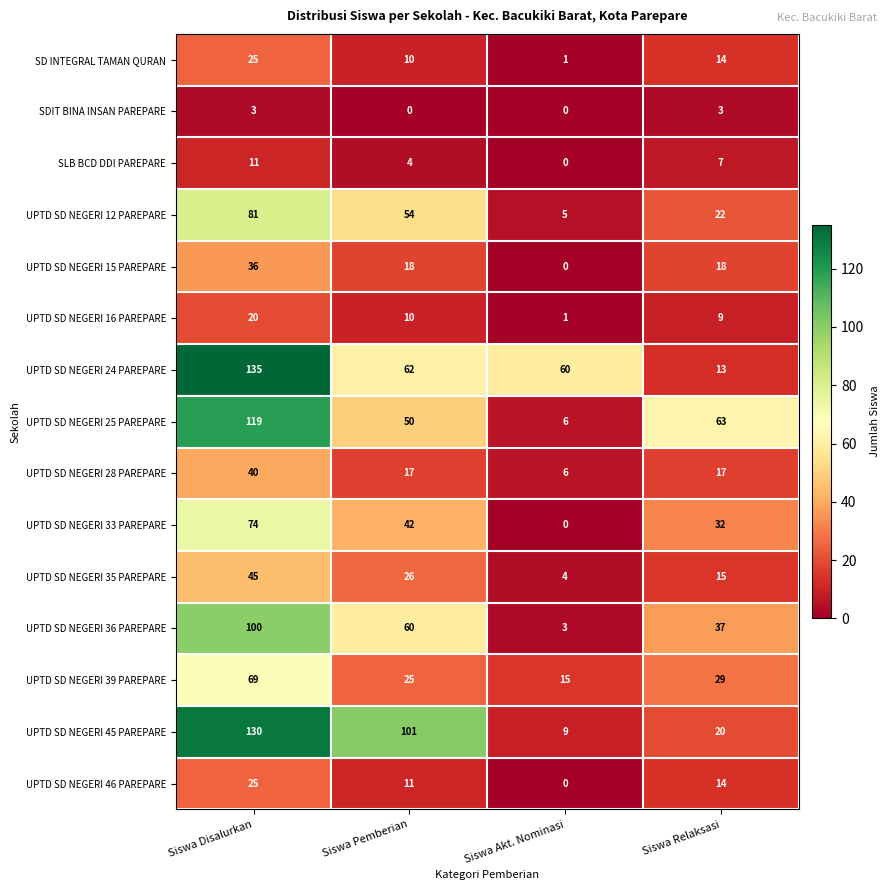

Is it true that UPTD SD NEGERI 39 PAREPARE equals 69 at Siswa Disalurkan?

True